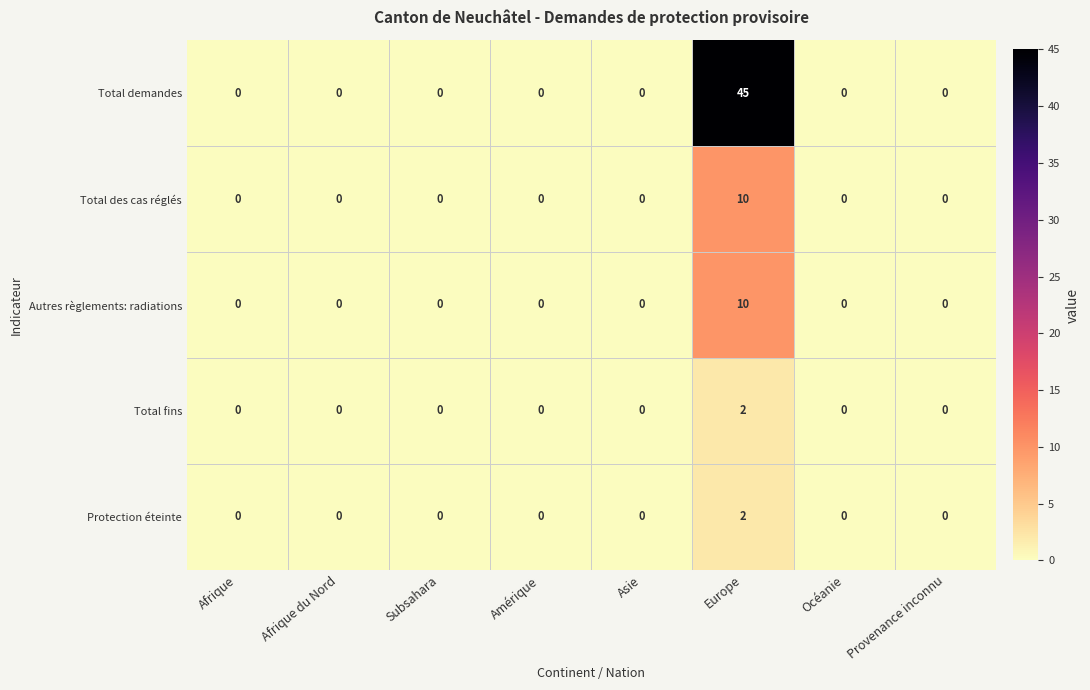

At which category is the sum across all series the highest?

Europe